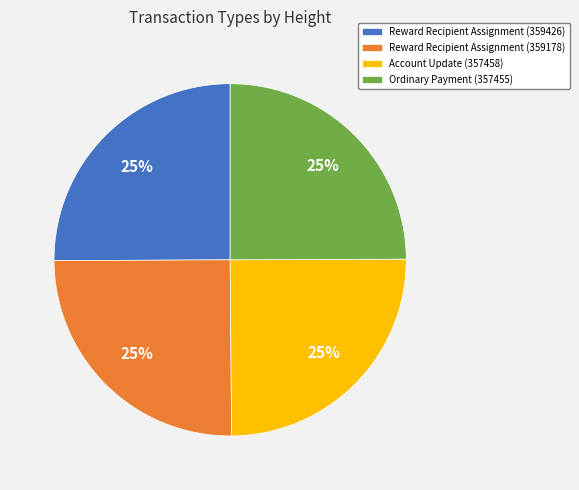

To the nearest percent, what is the combined percentage of Reward Recipient Assignment (359426) and Ordinary Payment (357455)?

50%